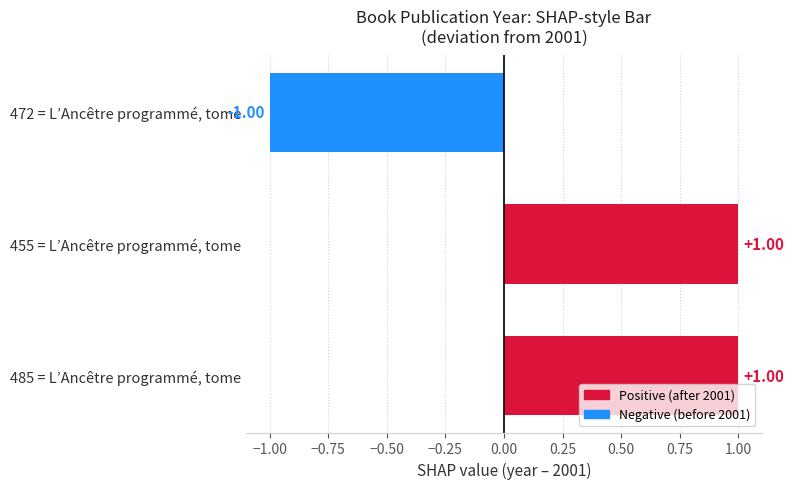

What is the greatest value displayed?

1